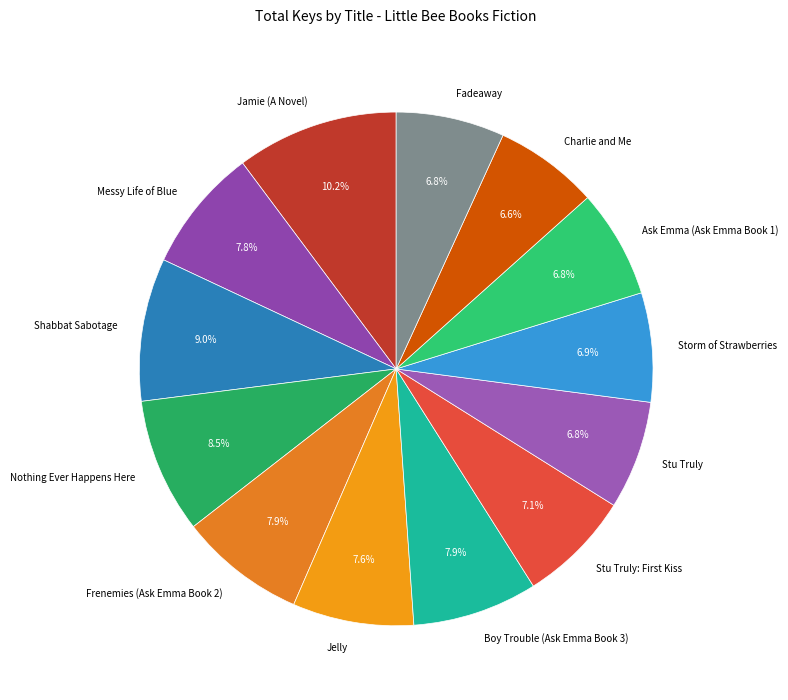

How many slices are in this pie chart?

13